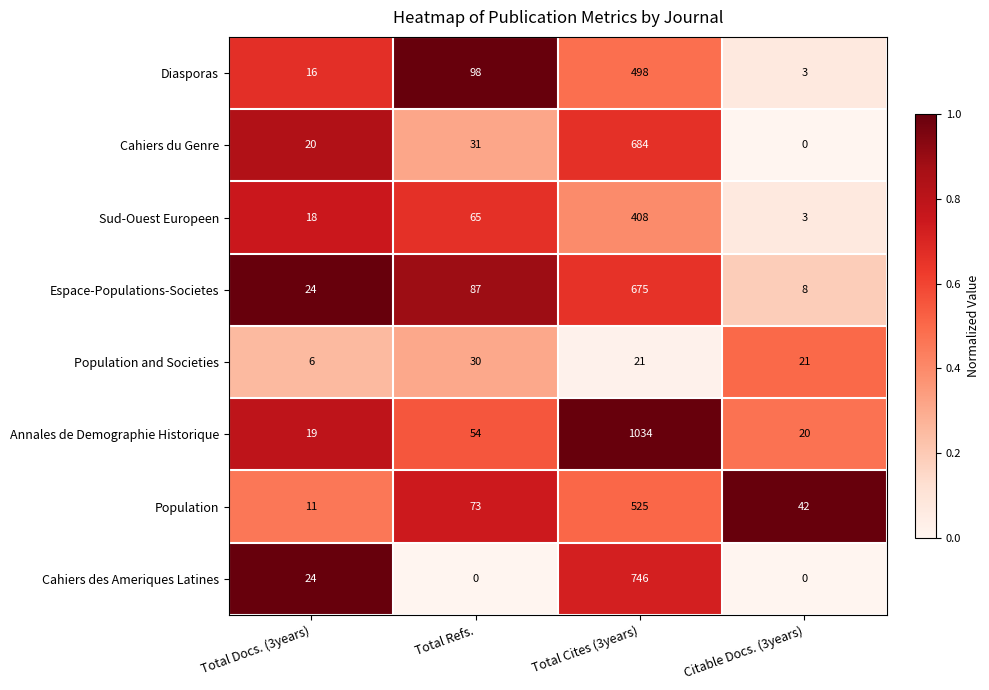

How many Population and Societies values are between 21 and 30?

3